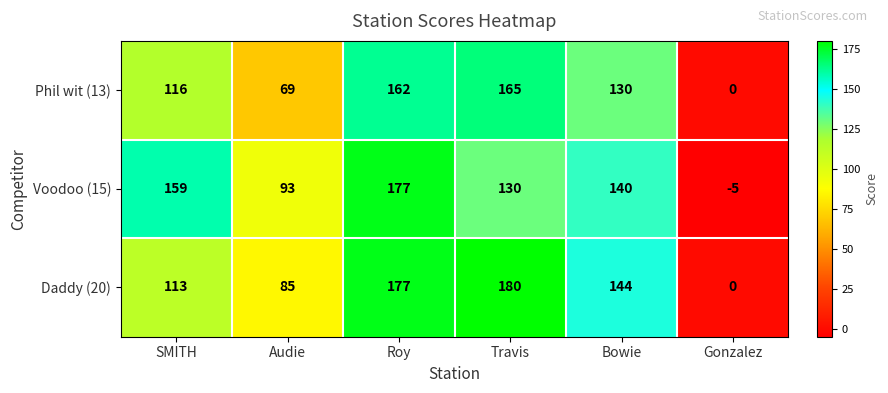

At how many categories does at least one series exceed 54?

5